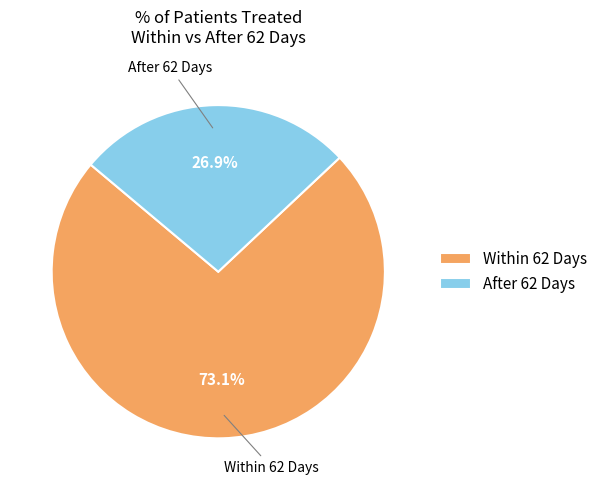

Which category has the smallest portion of the pie?

After 62 Days